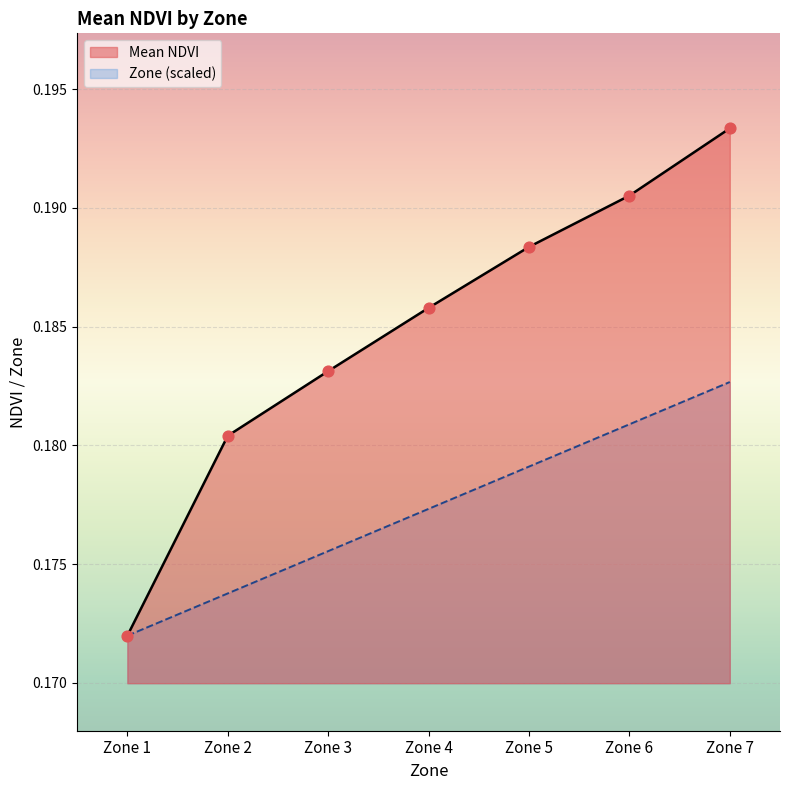

Is the value of Mean NDVI at Zone 3 greater than the value of Zone at Zone 7?

Yes